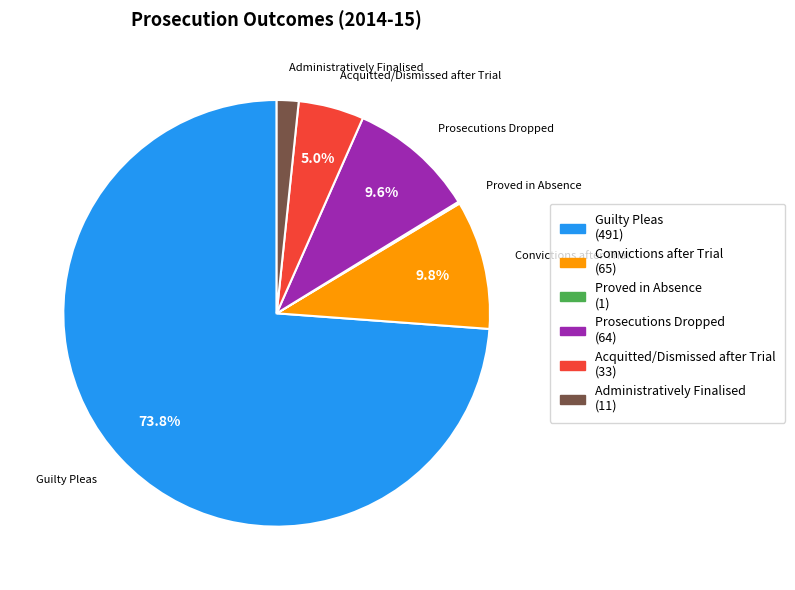

To the nearest percent, what is the average slice percentage?

17%